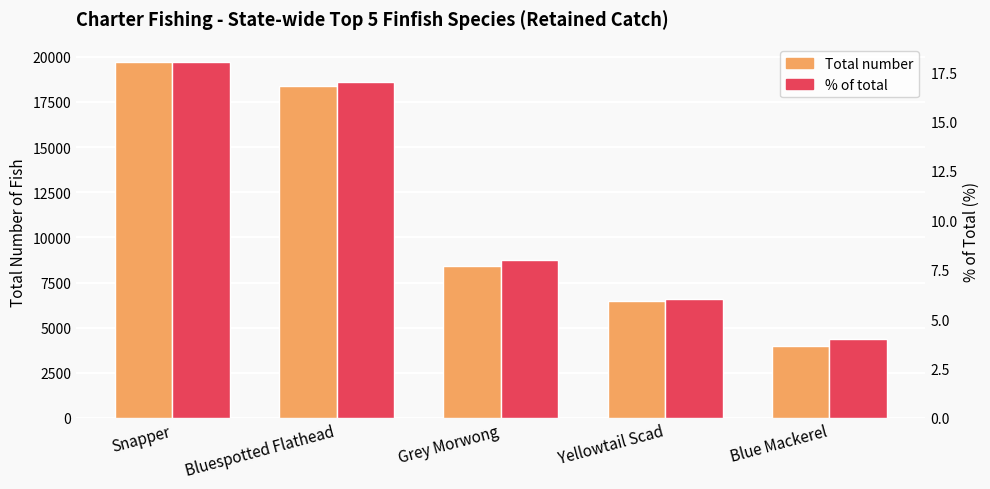

At which category does the chart reach its minimum across all series?

Blue Mackerel